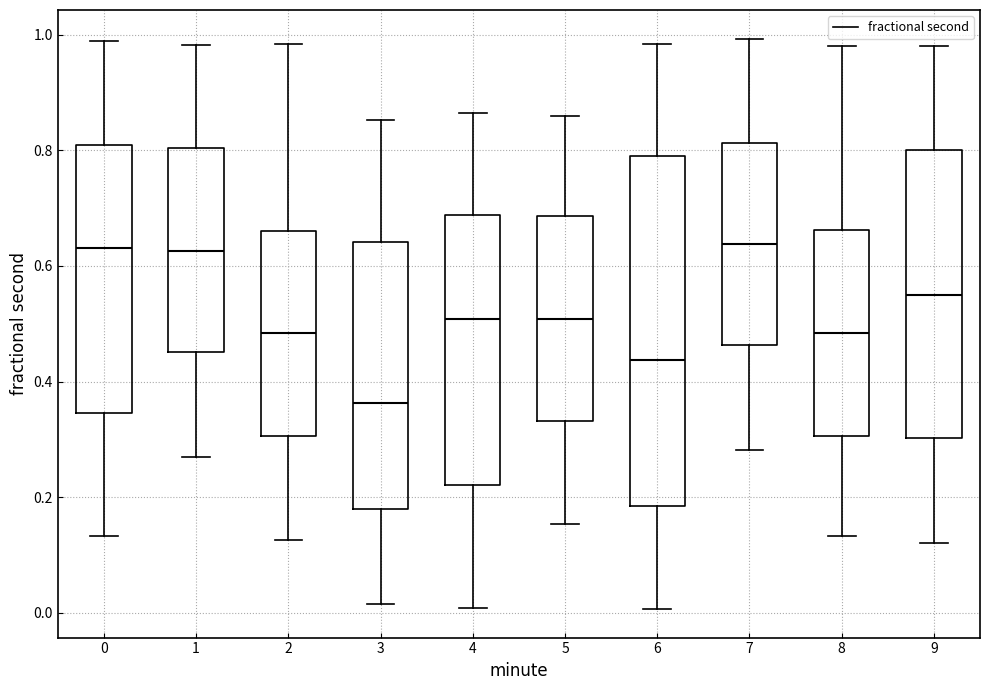

Which box has the lowest median line?

3